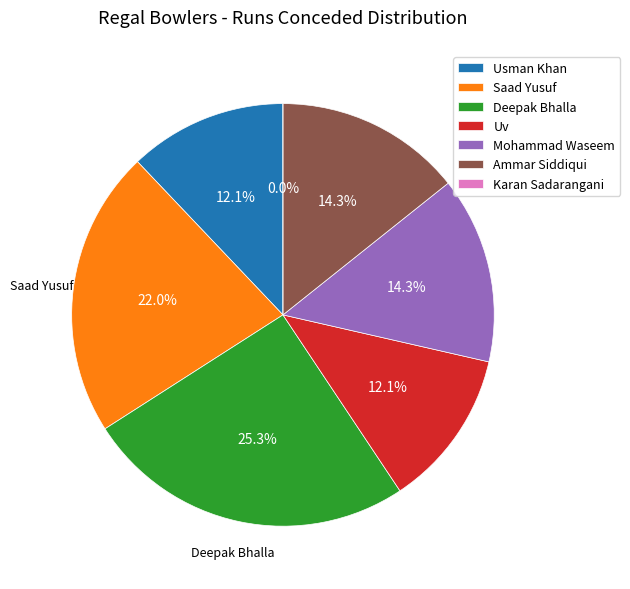

To the nearest percent, what is the difference between the largest and smallest slice percentages?

25%